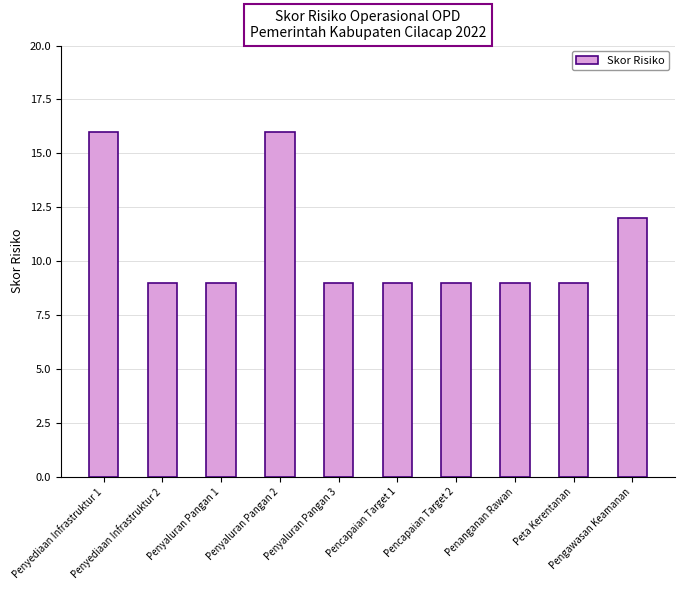

What is the greatest value displayed?

16